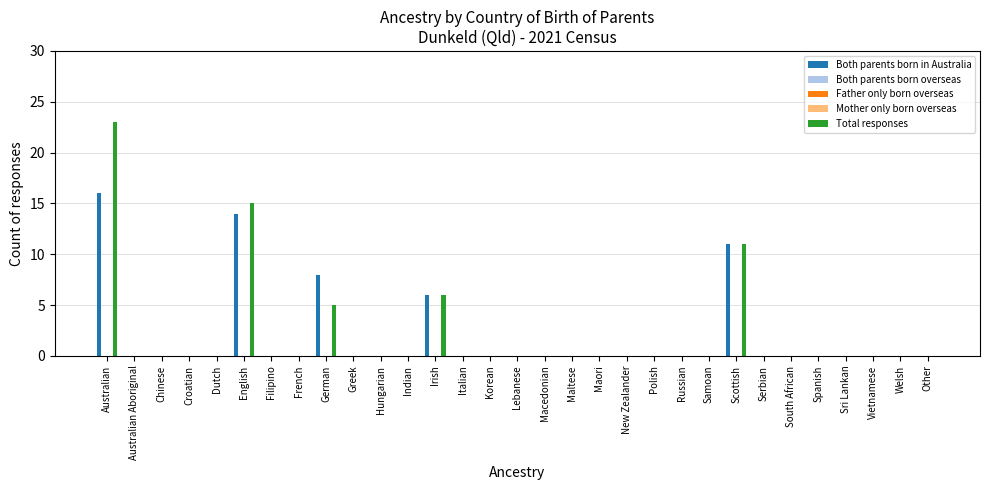

Which series has the largest range (max minus min)?

Total responses